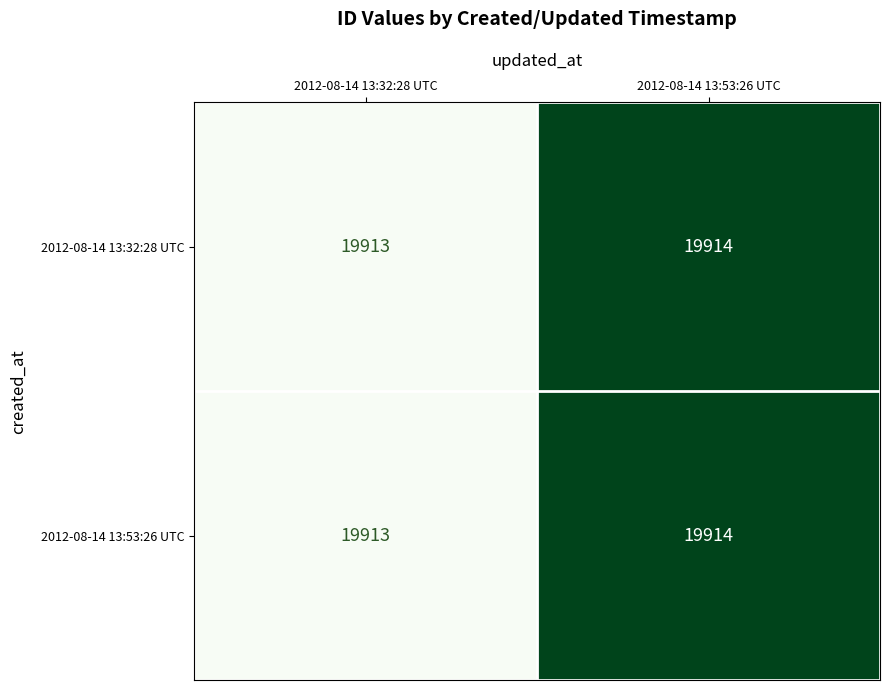

What is the total value across all series at 2012-08-14 13:32:28 UTC?

39826